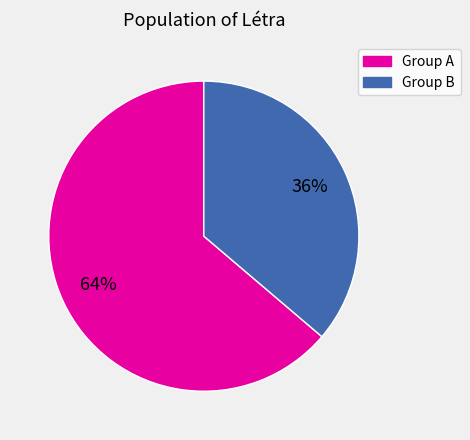

To the nearest percent, what percentage of the pie is Group A?

64%